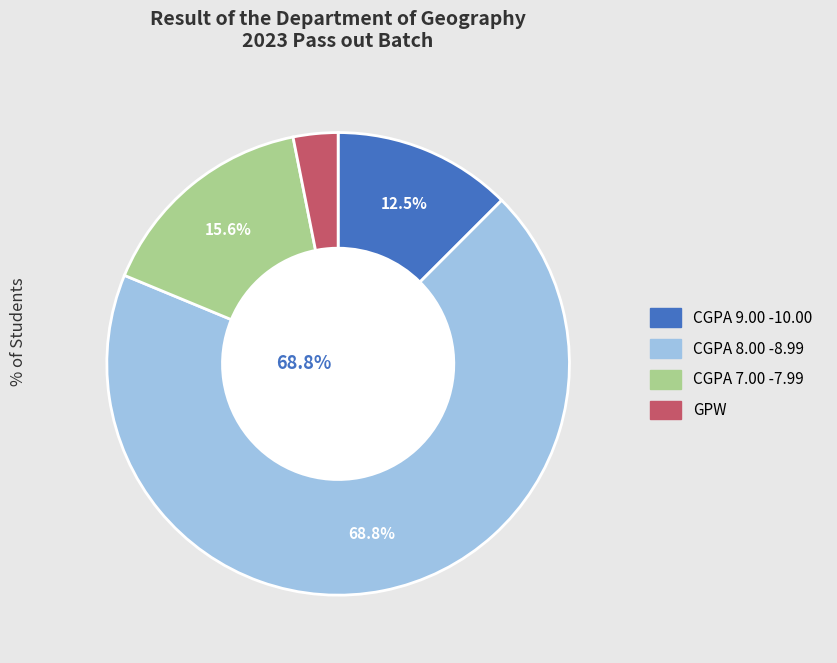

Does any single category account for the majority?

Yes